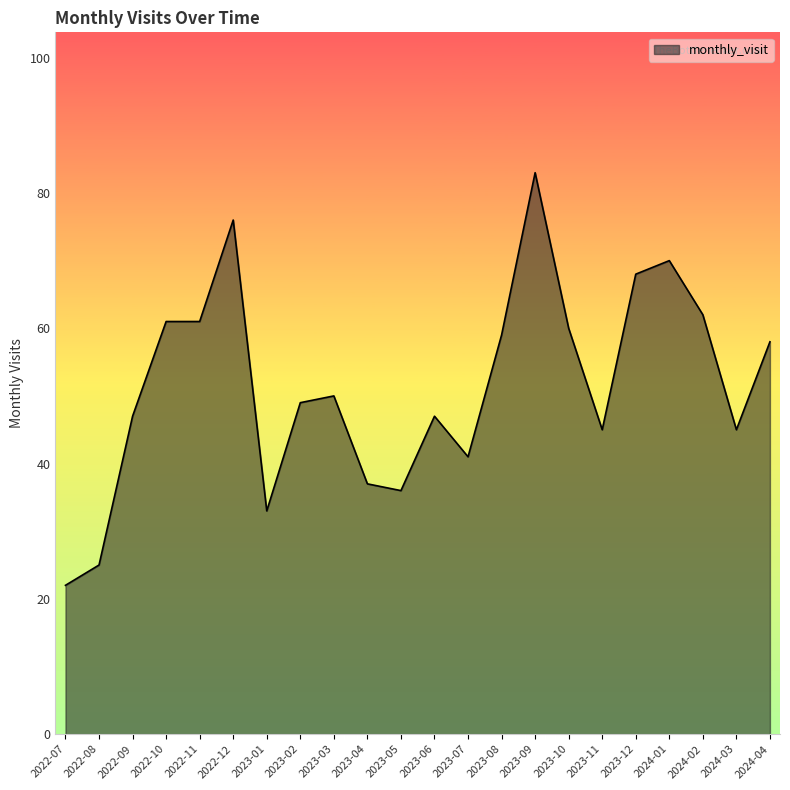

True or false: the data has more than 2 interior local peaks.

True